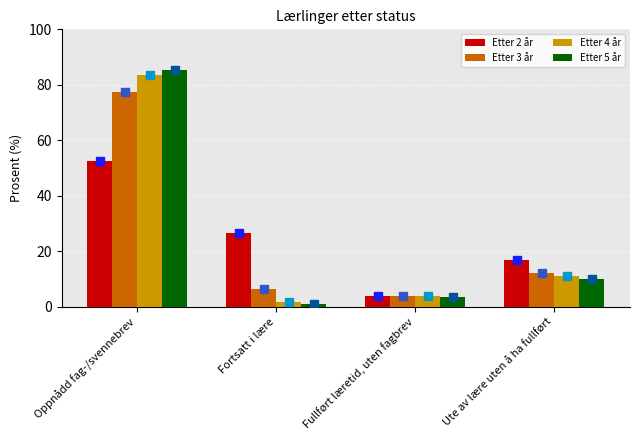

At how many categories does at least one series exceed 33?

1